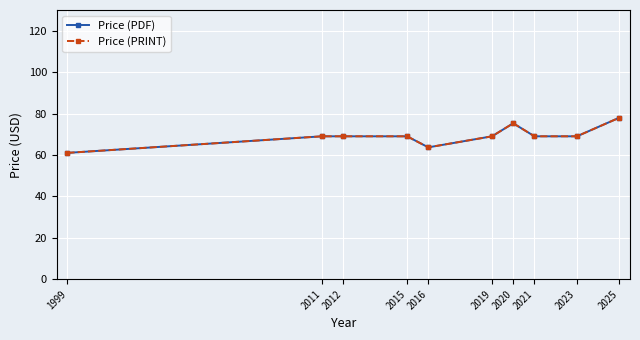

What is the value of the Price (PRINT) point at the 1st from the left?

61.0